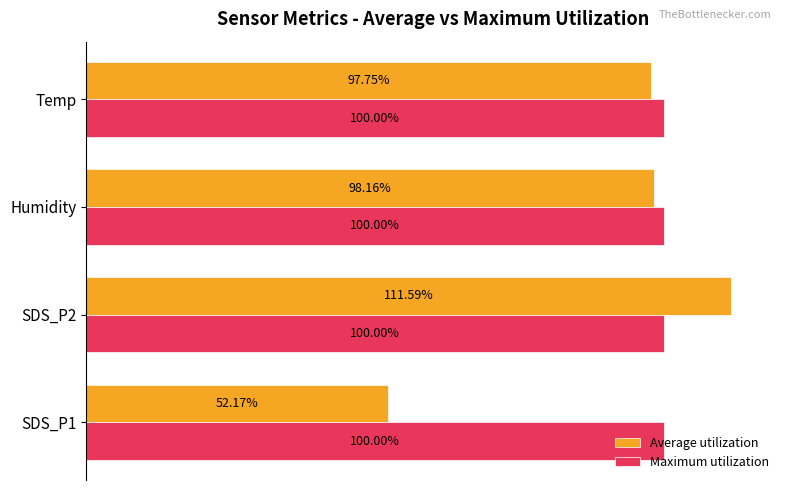

Rank the series by their average value, from lowest to highest.

Average utilization, Maximum utilization